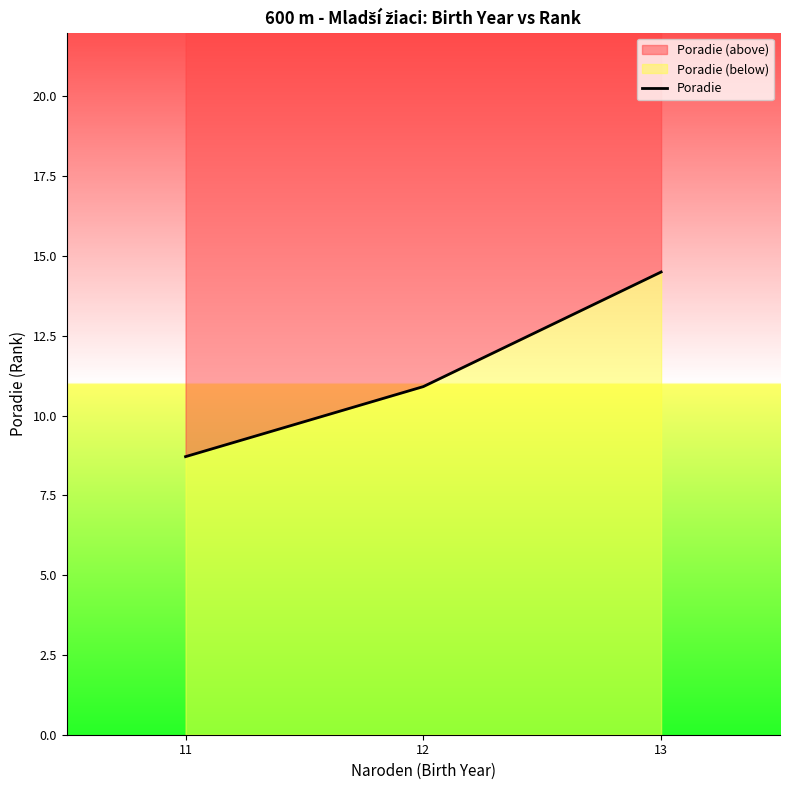

What is the smallest value displayed?

8.7